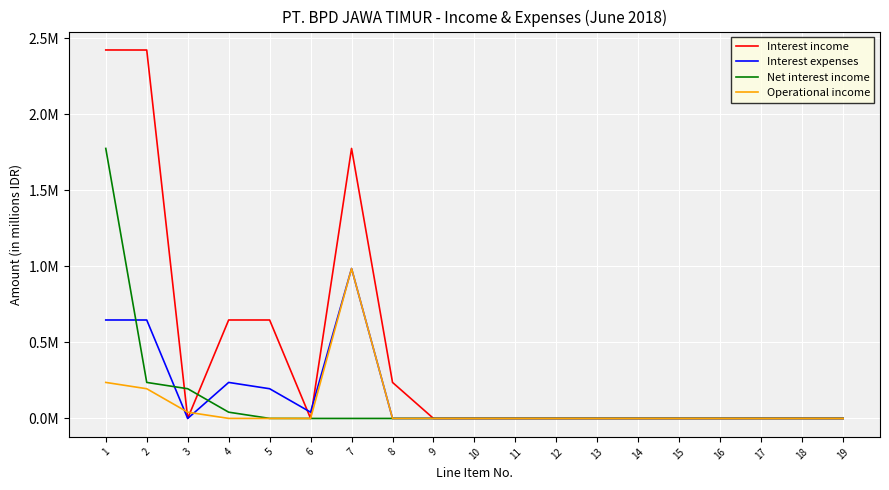

Which category has the highest value across all series?

1